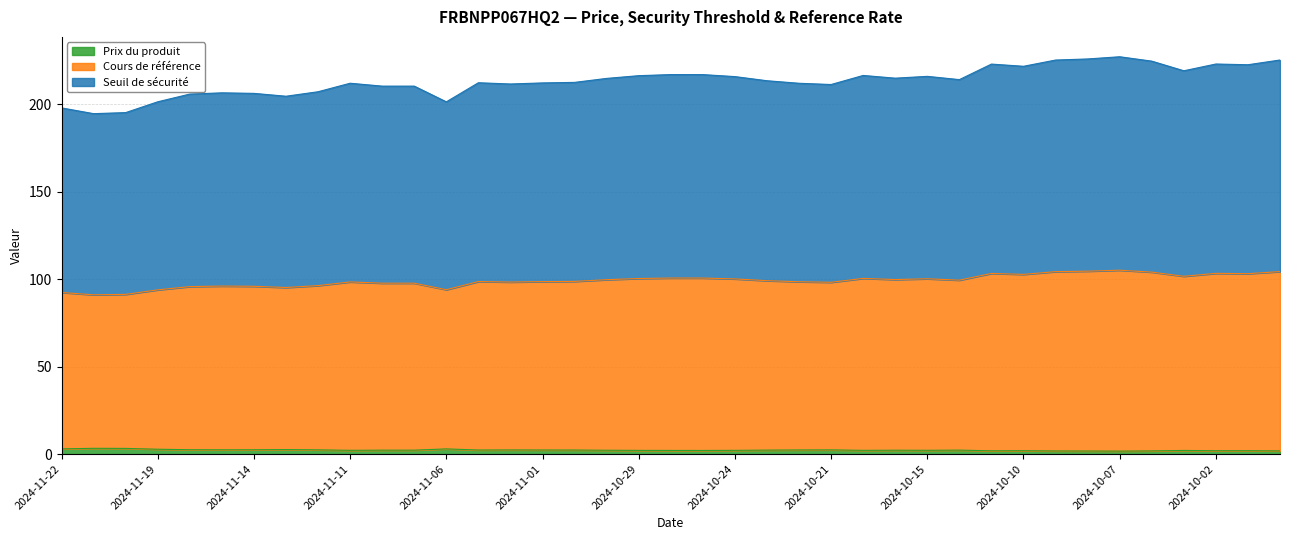

Which series has the largest total across all categories?

Seuil de sécurité